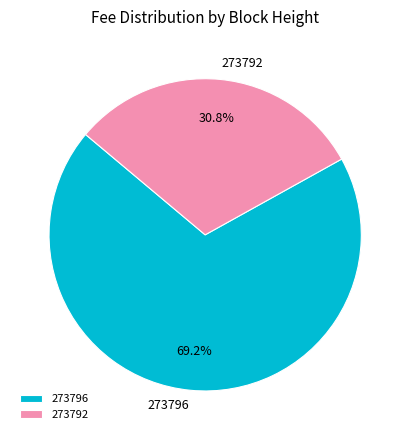

How many segments does this pie chart have?

2